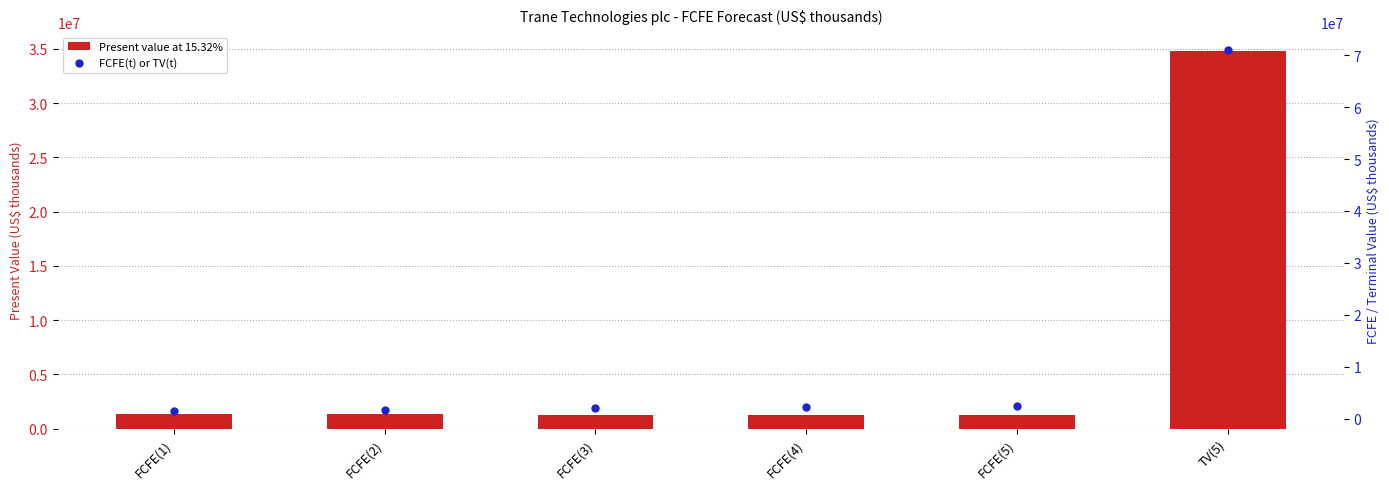

Which series contains the lowest Y value?

Present value at 15.32%